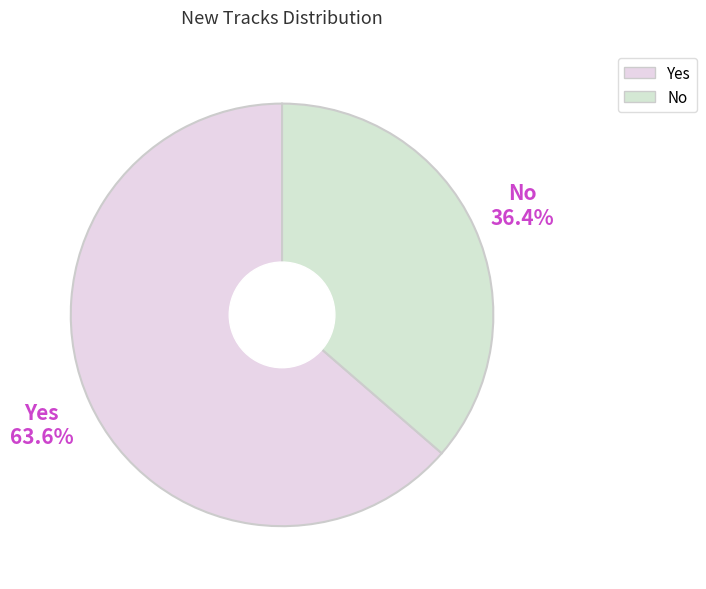

What is the smallest slice in the pie chart?

No